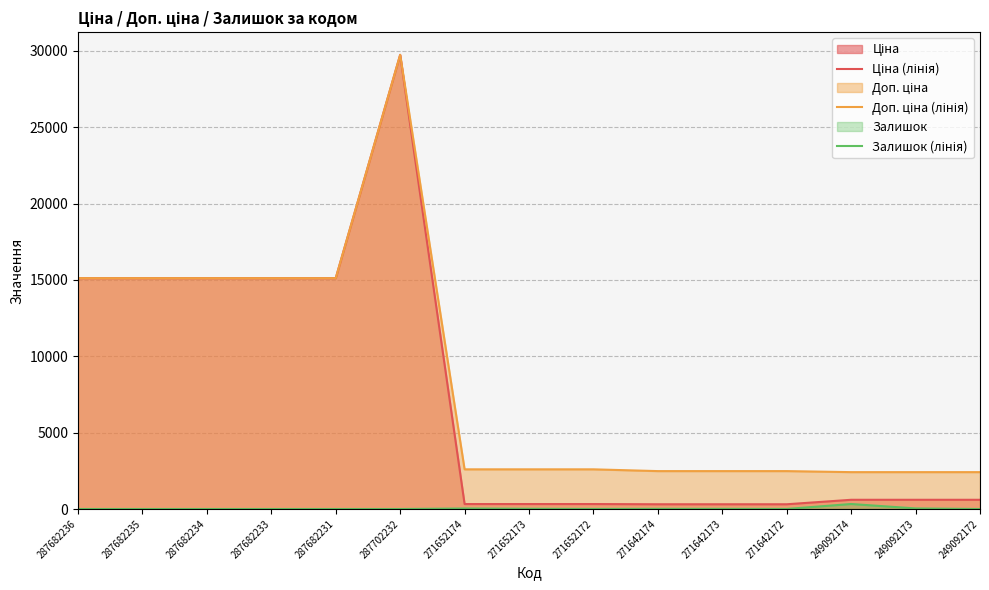

Reading left to right, transcribe all the data shown in this chart.

Ціна (лінія): 287682236=15120.0	287682235=15120.0	287682234=15120.0	287682233=15120.0	287682231=15120.0	287702232=29747.2	271652174=324.8	271652173=324.8	271652172=324.8	271642174=310.3	271642173=310.3	271642172=310.3	249092174=603.7	249092173=603.7	249092172=603.7
Доп. ціна (лінія): 287682236=15120.0	287682235=15120.0	287682234=15120.0	287682233=15120.0	287682231=15120.0	287702232=29747.2	271652174=2598.3	271652173=2598.3	271652172=2598.3	271642174=2482.4	271642173=2482.4	271642172=2482.4	249092174=2414.8	249092173=2414.8	249092172=2414.8
Залишок (лінія): 287682236=0.0	287682235=0.0	287682234=0.0	287682233=0.0	287682231=0.0	287702232=0.0	271652174=34.0	271652173=15.0	271652172=4.0	271642174=11.0	271642173=10.0	271642172=4.0	249092174=328.0	249092173=38.0	249092172=0.0